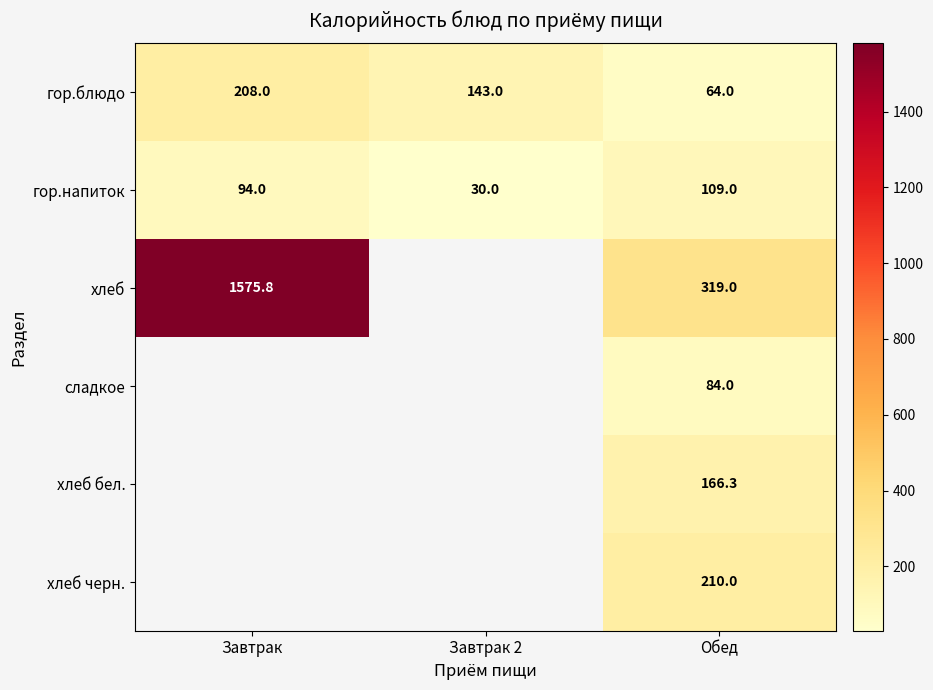

What is the spread (max minus min) of values at Завтрак 2?

113.0